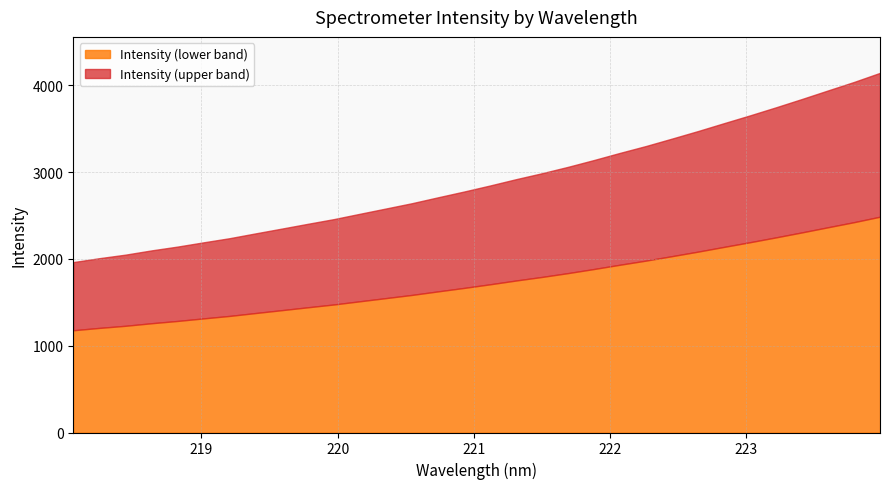

What is the label of the 30th point from the right?

218.442